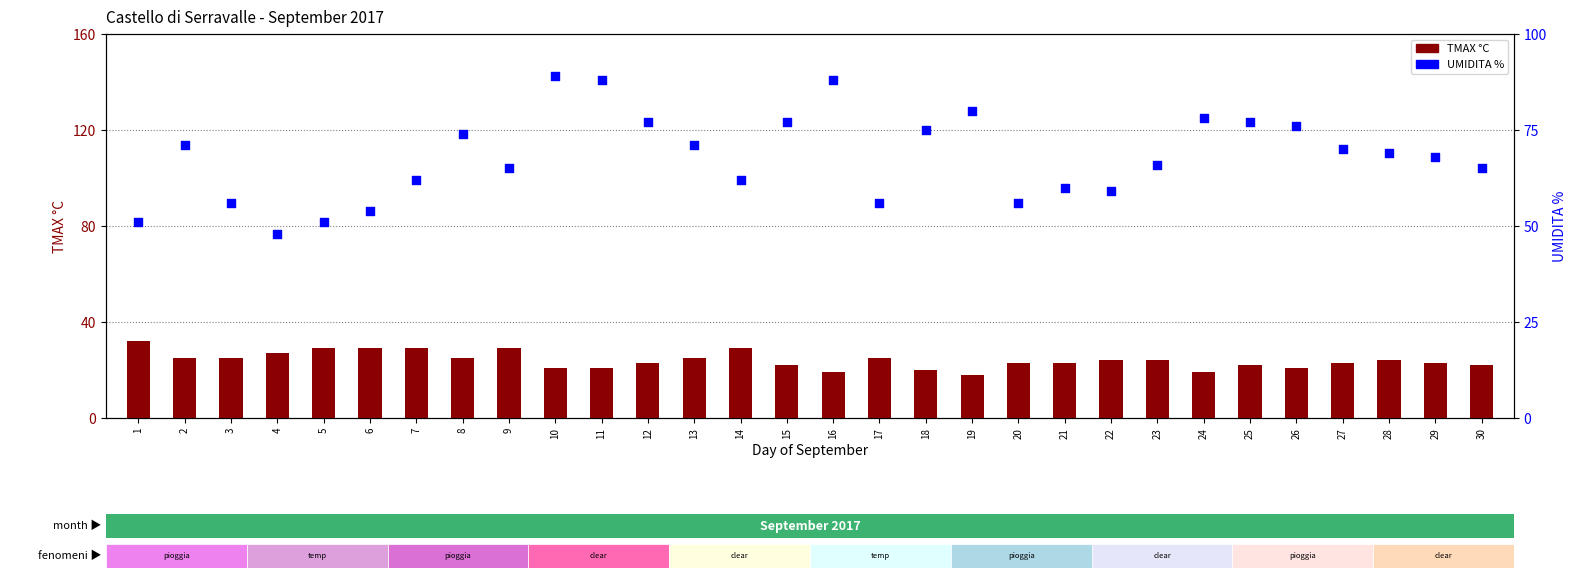

At which category is the sum across all series the highest?

10